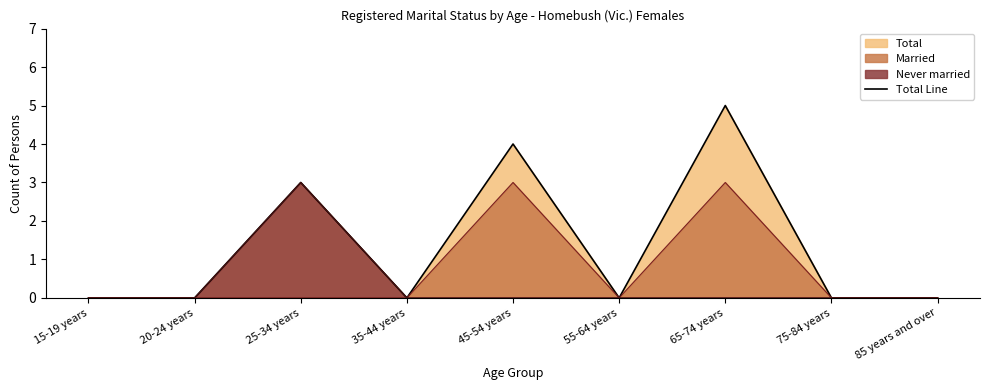

What is the change in value from 25-34 years to 85 years and over?

-3